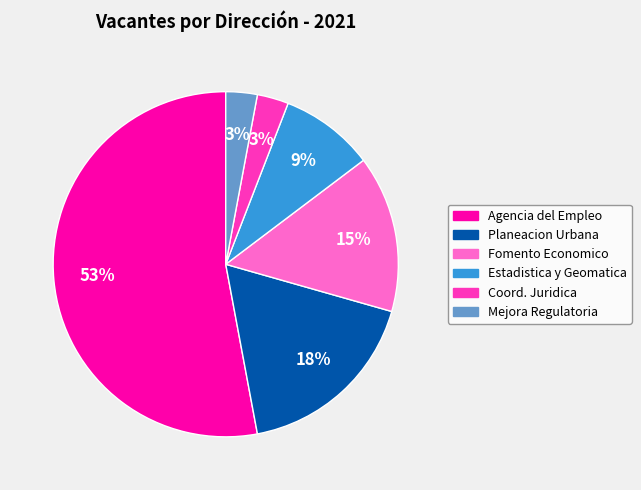

Does any single category account for the majority?

Yes